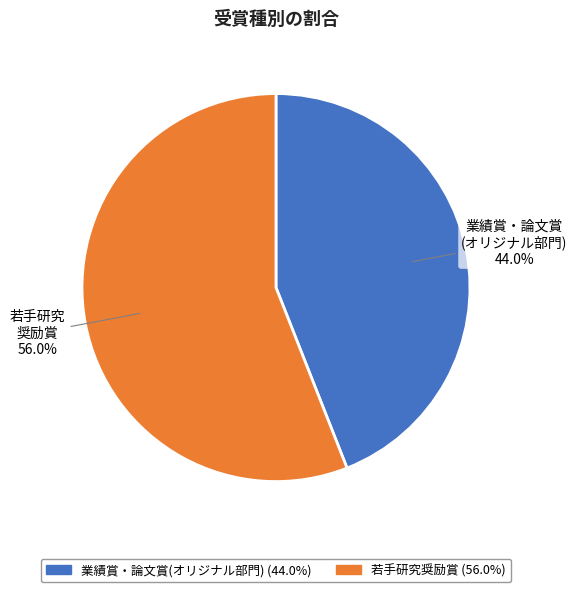

Is there a majority slice in this chart?

Yes